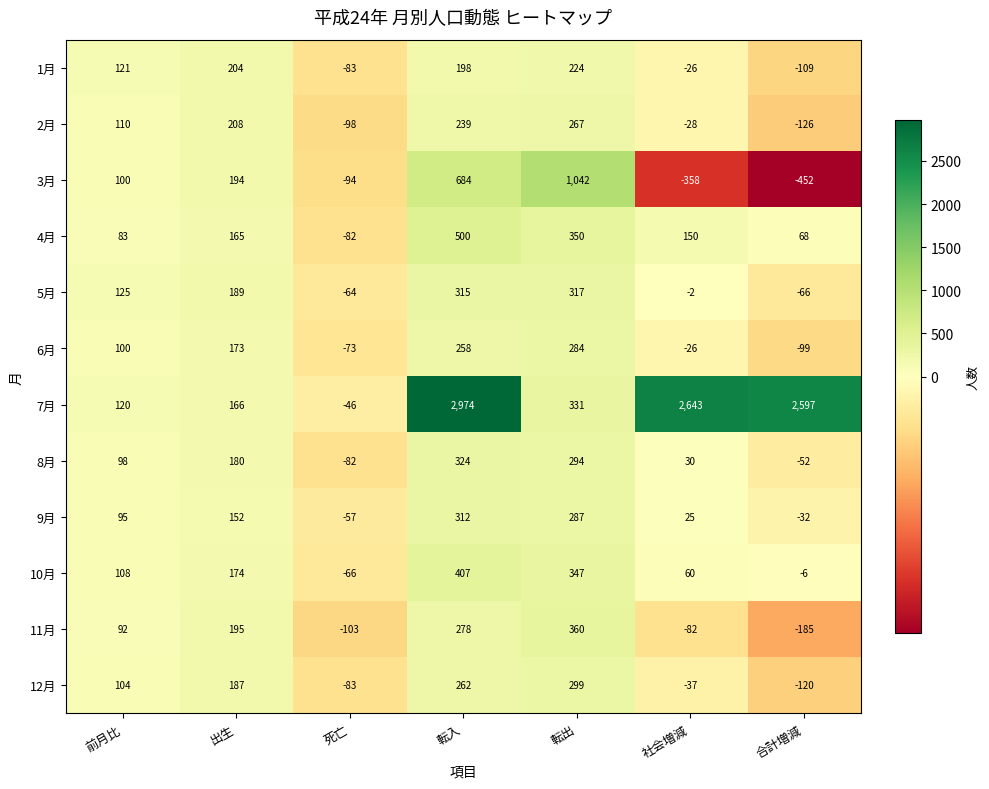

What is the difference between the highest and lowest values at 死亡?

57